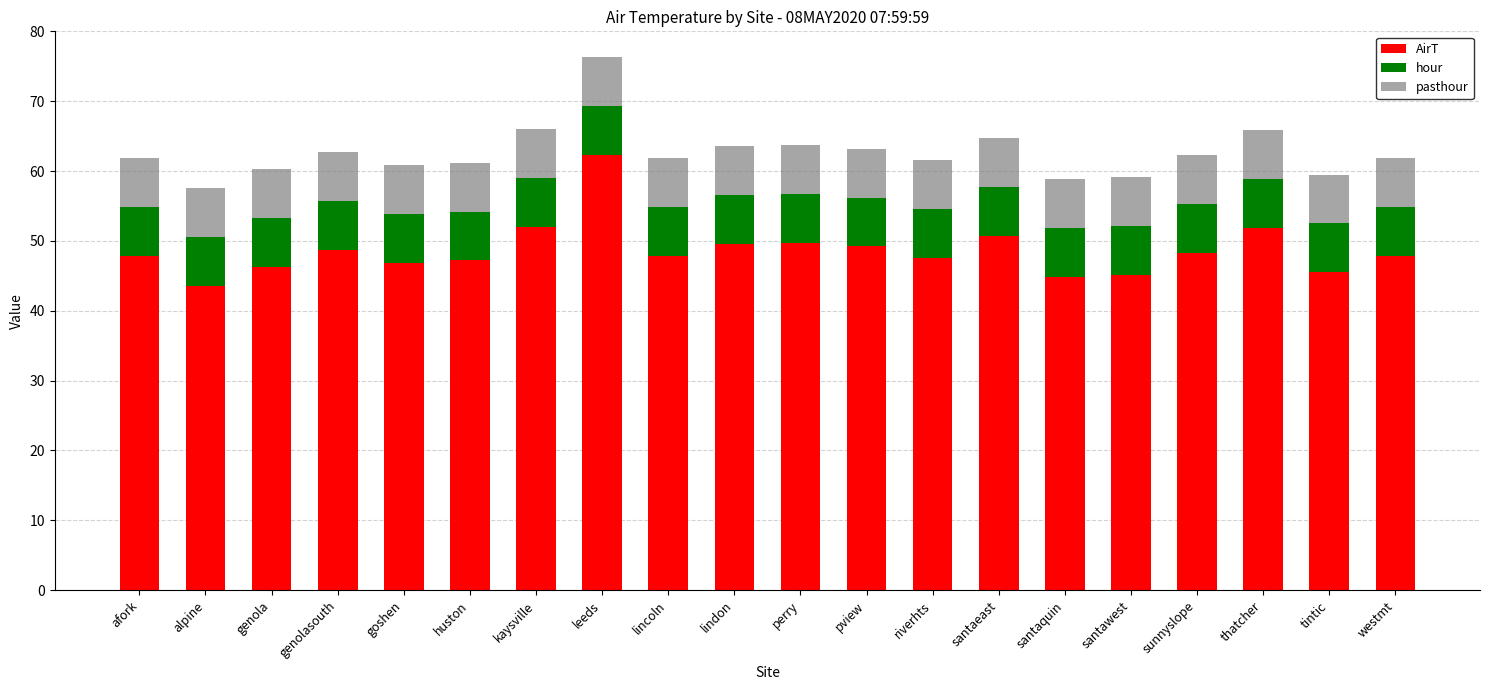

What is the lowest value of the AirT series?

43.6